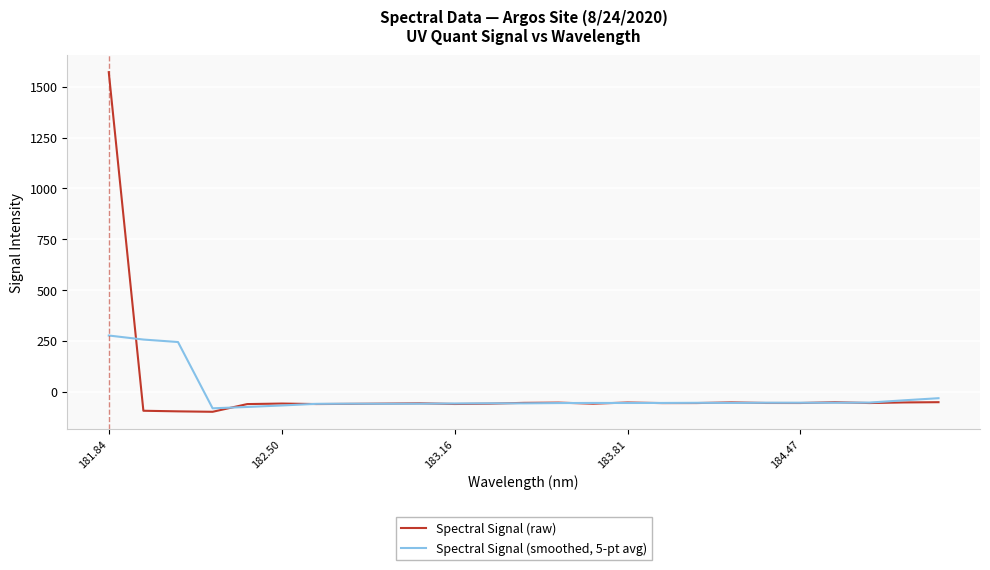

Which series has the largest range (max minus min)?

Spectral Signal (raw)